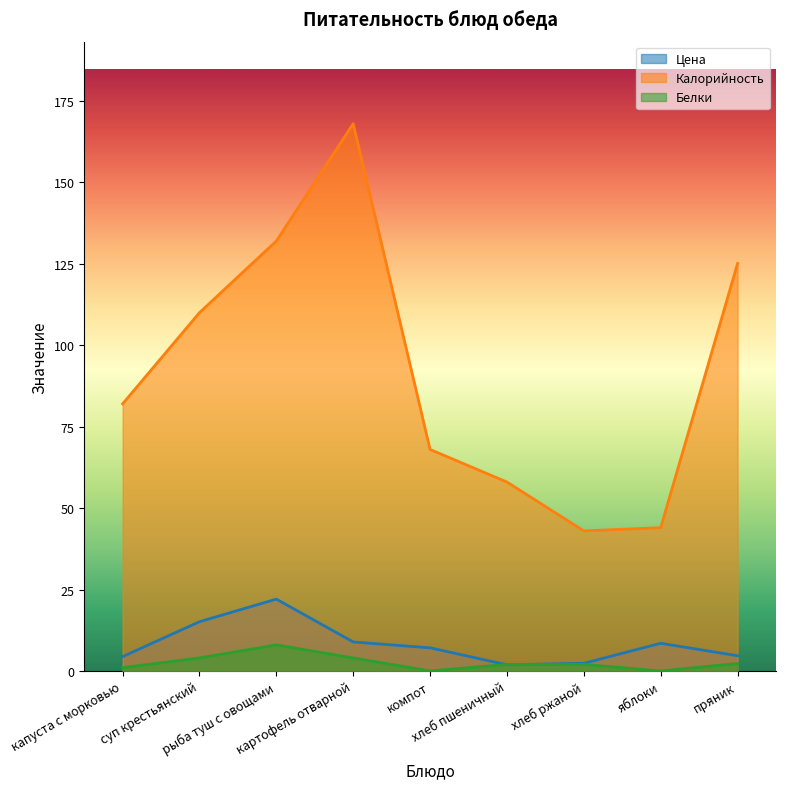

Between рыба туш с овощами and хлеб пшеничный, which is larger?

рыба туш с овощами